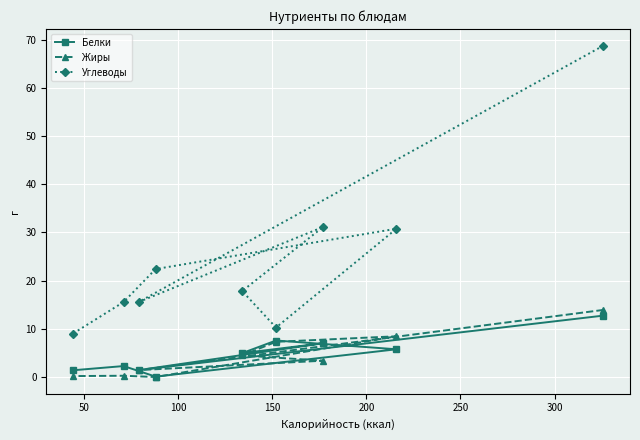

Which series has the widest spread of values?

Углеводы